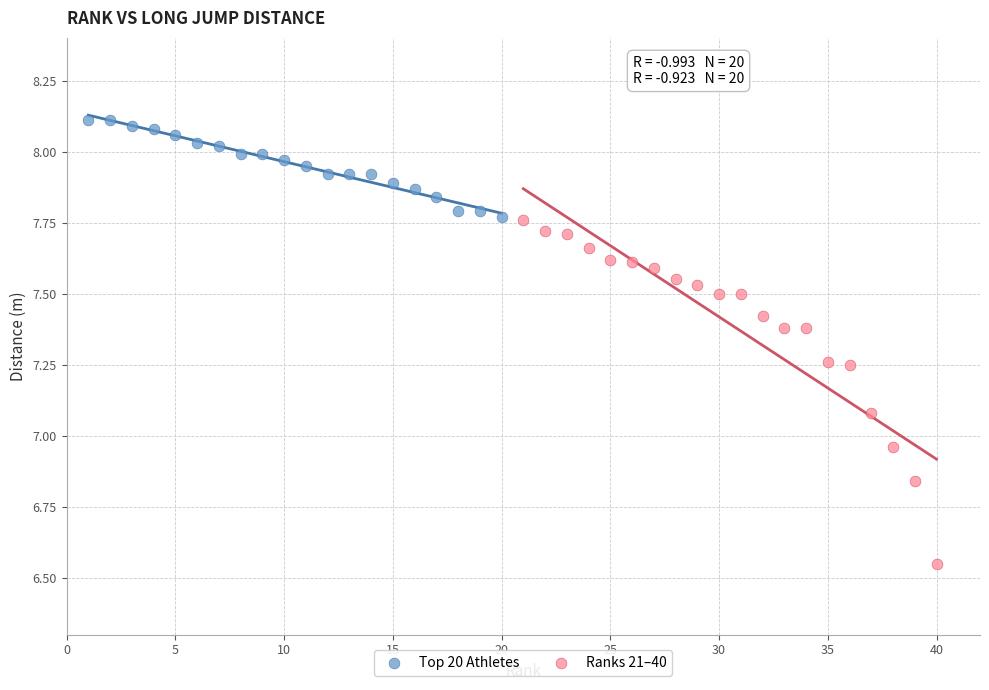

Which series has the widest spread of Y values?

Ranks 21–40